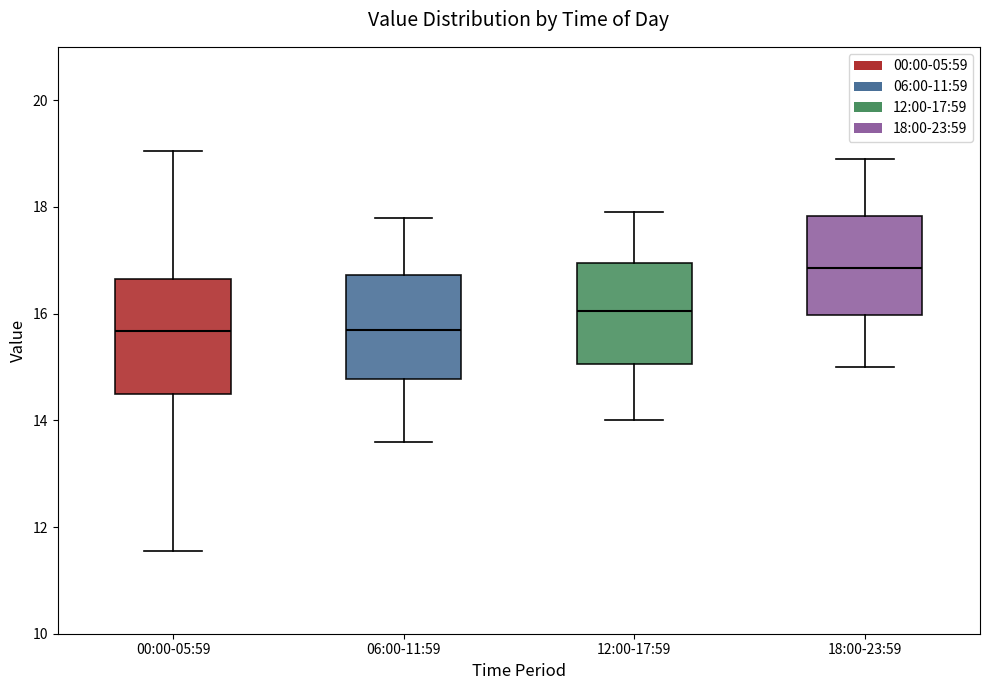

Which box is the tallest, from its lower edge to its upper edge?

00:00-05:59